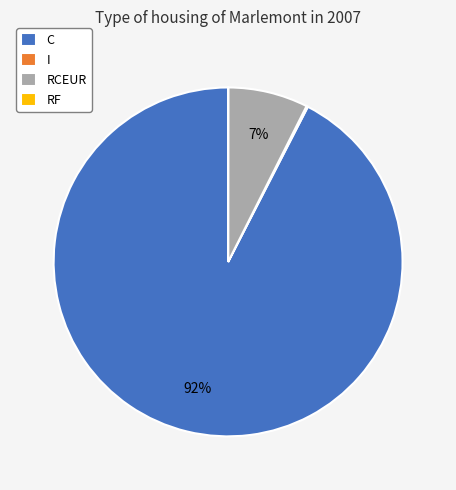

Which category has the biggest portion of the pie?

C